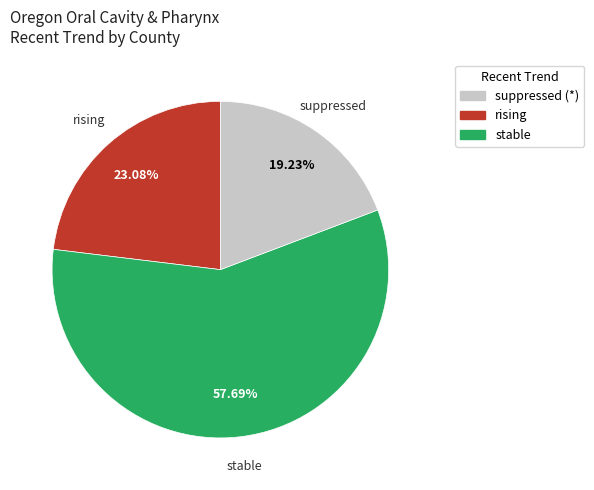

To the nearest percent, what portion does rising represent?

23%